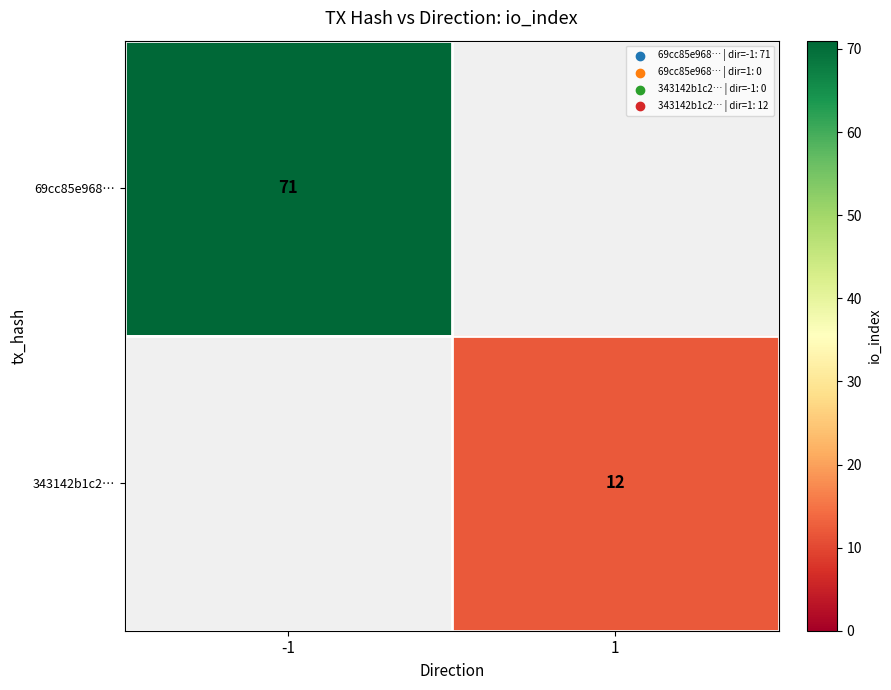

At 1, list the series in order from largest to smallest.

69cc85e968…, 343142b1c2…